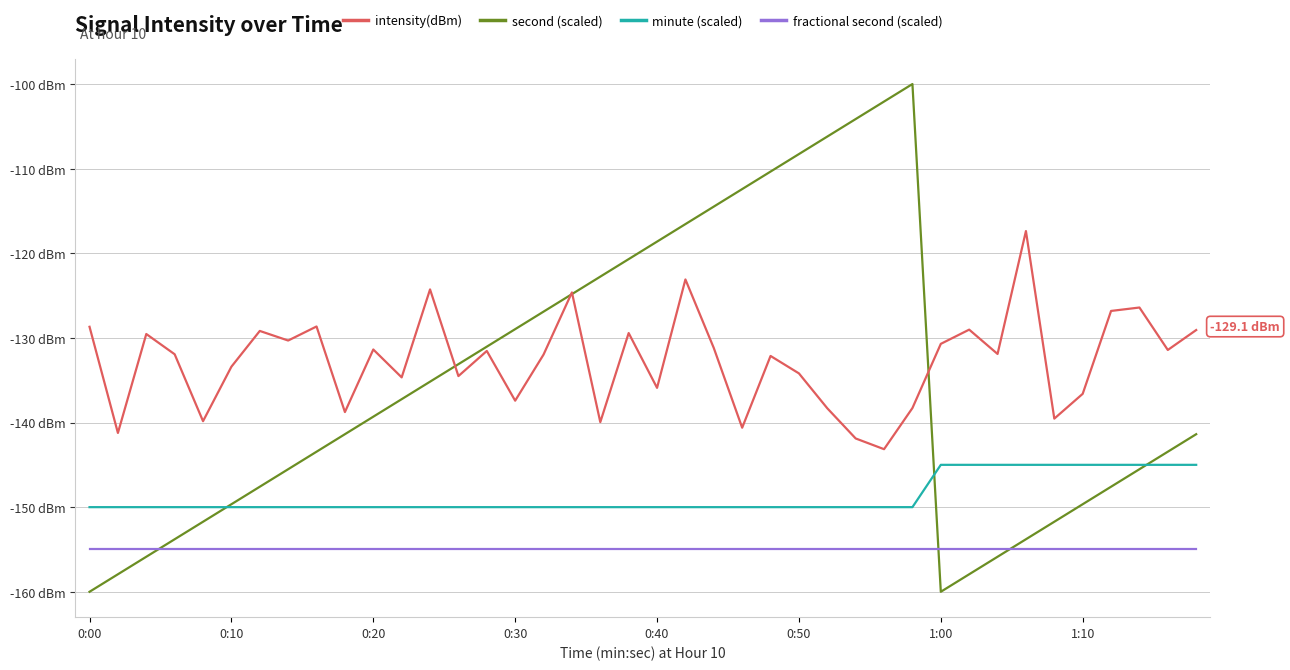

Is this an area chart (filled region under the line)?

No